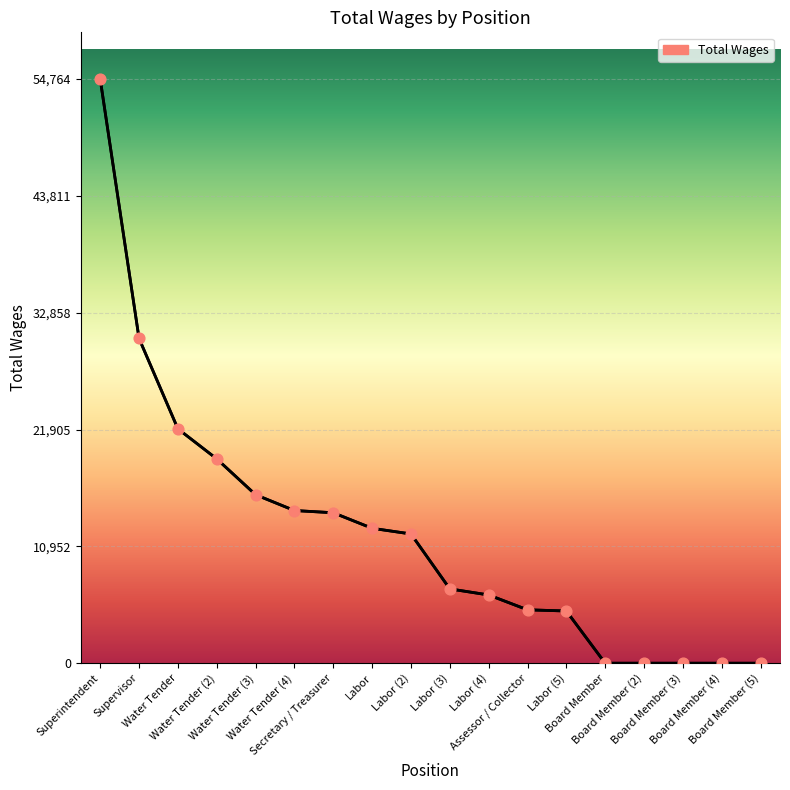

Approximately how many times larger is the value at Water Tender (4) compared to Water Tender?

0.7